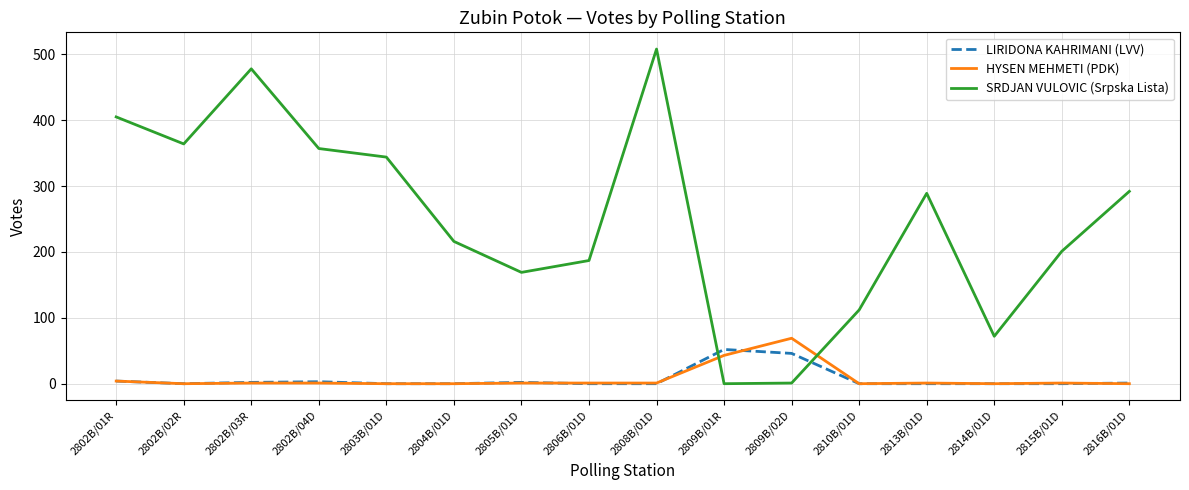

True or false: SRDJAN VULOVIC (Srpska Lista) has a value of 113 at 2816B/01D.

False